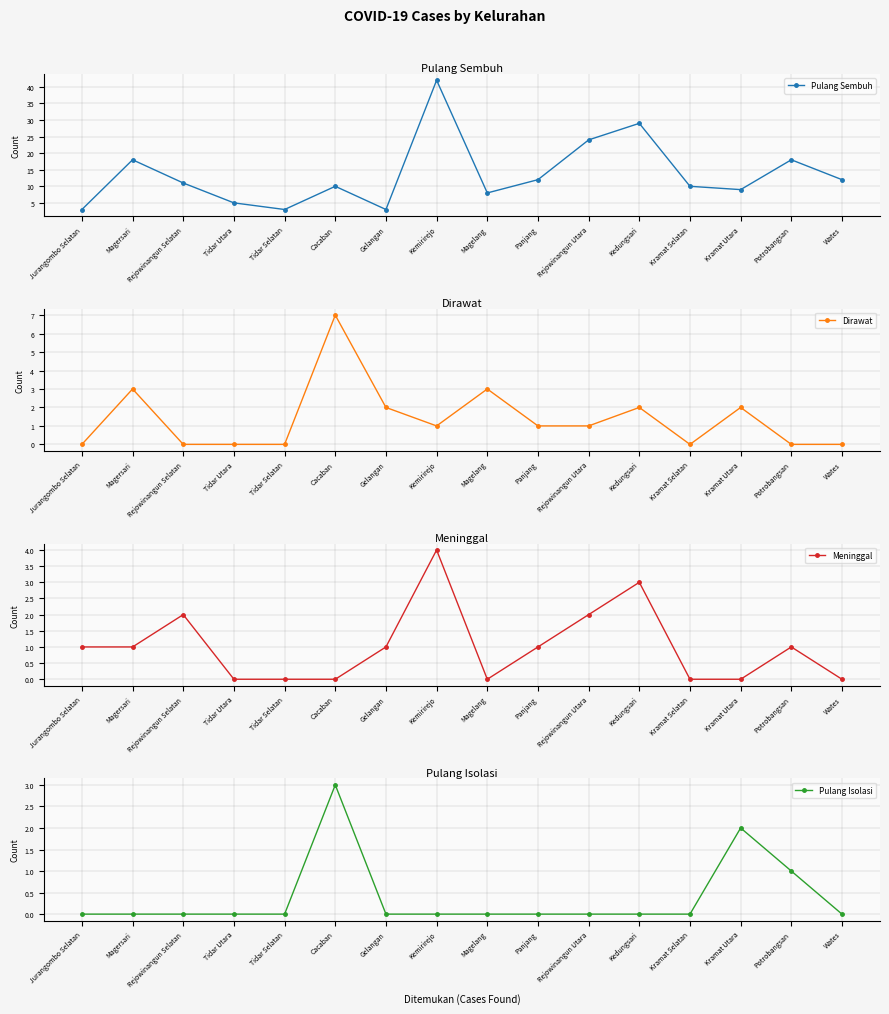

List the labels in order of Pulang Sembuh value, largest first.

Kemirirejo, Kedungsari, Rejowinangun Utara, Magersari, Potrobangsan, Panjang, Wates, Rejowinangun Selatan, Cacaban, Kramat Selatan, Kramat Utara, Magelang, Tidar Utara, Jurangombo Selatan, Tidar Selatan, Gelangan